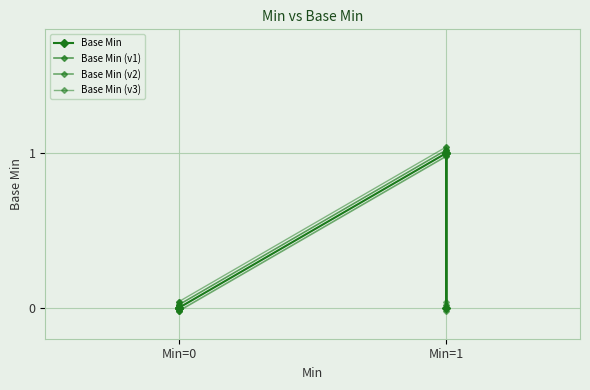

What is the sum of all Base Min (v3) values?

2.2